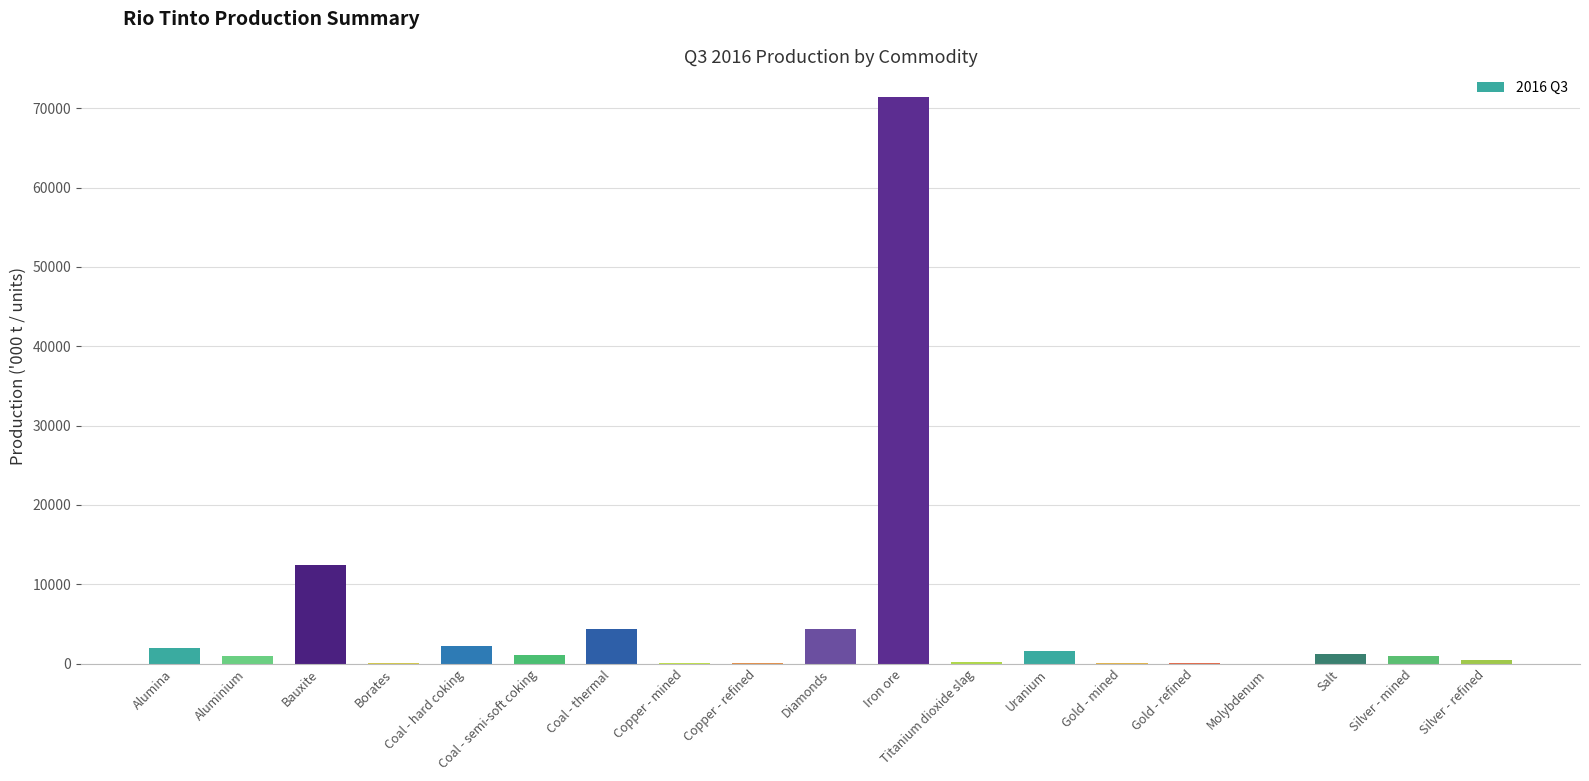

Which has a higher value, Bauxite or Silver - mined?

Bauxite